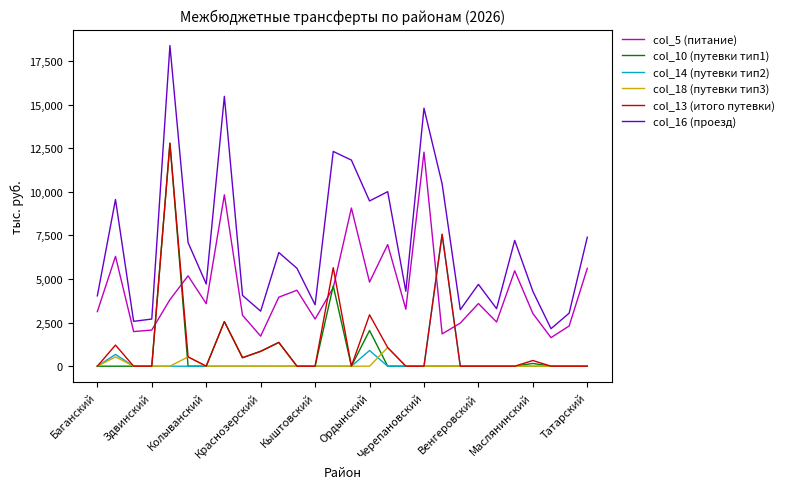

At how many categories does at least one series exceed 16165?

1